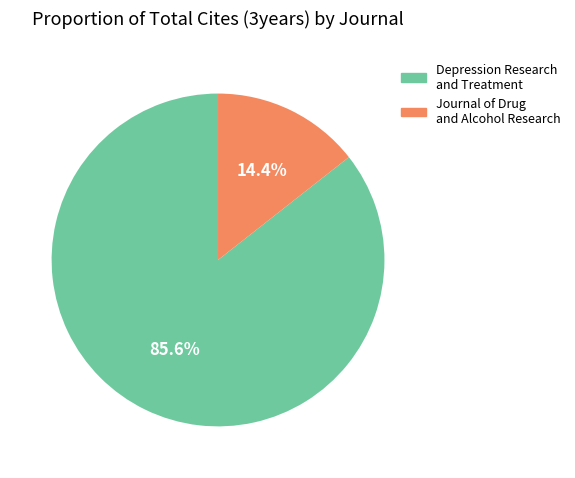

Which slice is the smallest?

Journal of Drug and Alcohol Research